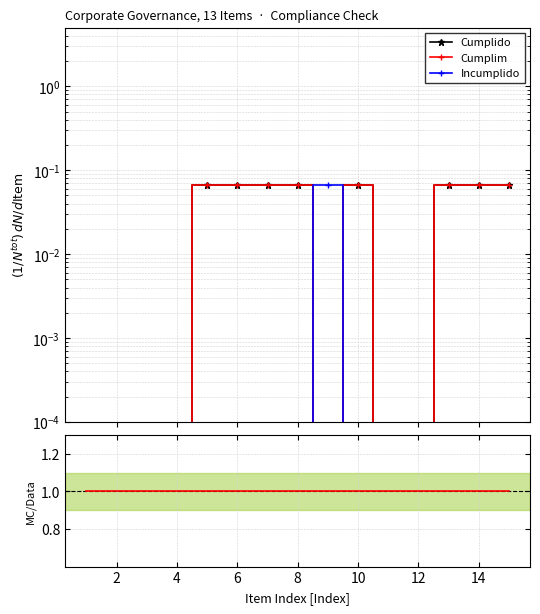

Reading left to right, list all the values displayed in this chart.

Cumplido: 0.0	0.0	0.0	0.0	0.1	0.1	0.1	0.1	0.0	0.1	0.0	0.0	0.1	0.1	0.1
Cumplim: 0.0	0.0	0.0	0.0	0.1	0.1	0.1	0.1	0.0	0.1	0.0	0.0	0.1	0.1	0.1
Incumplido: 0.0	0.0	0.0	0.0	0.0	0.0	0.0	0.0	0.1	0.0	0.0	0.0	0.0	0.0	0.0
Cumplido/Cumplim: 1.0	1.0	1.0	1.0	1.0	1.0	1.0	1.0	1.0	1.0	1.0	1.0	1.0	1.0	1.0
Incumplido/Cumplim: 0.0	0.0	0.0	0.0	0.0	0.0	0.0	0.0	0.0	0.0	0.0	0.0	0.0	0.0	0.0